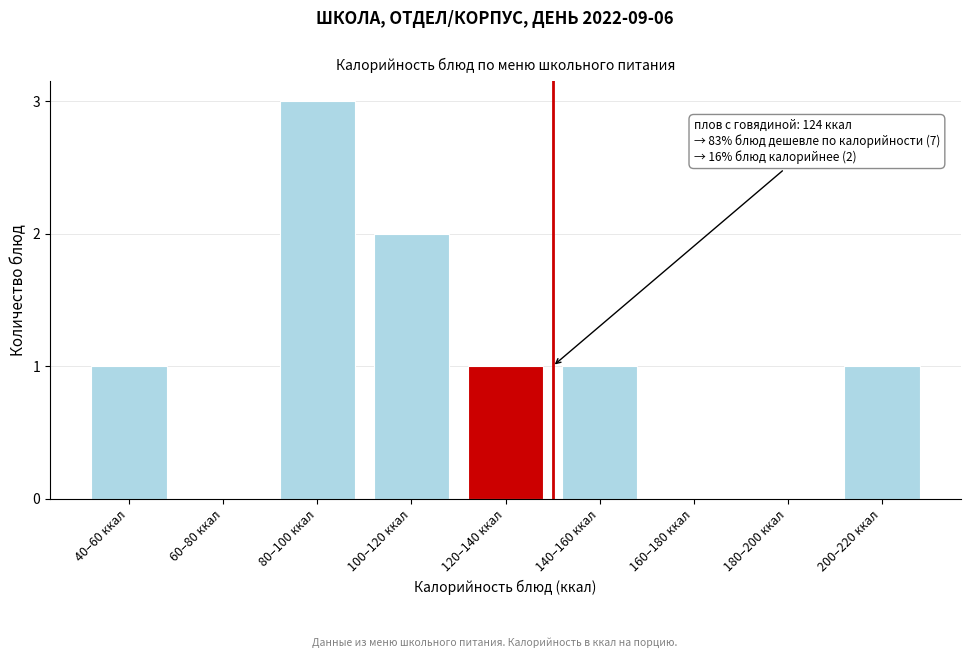

Reading right to left, extract all data points from this chart.

200–220 ккал=1	180–200 ккал=0	160–180 ккал=0	140–160 ккал=1	120–140 ккал=1	100–120 ккал=2	80–100 ккал=3	60–80 ккал=0	40–60 ккал=1